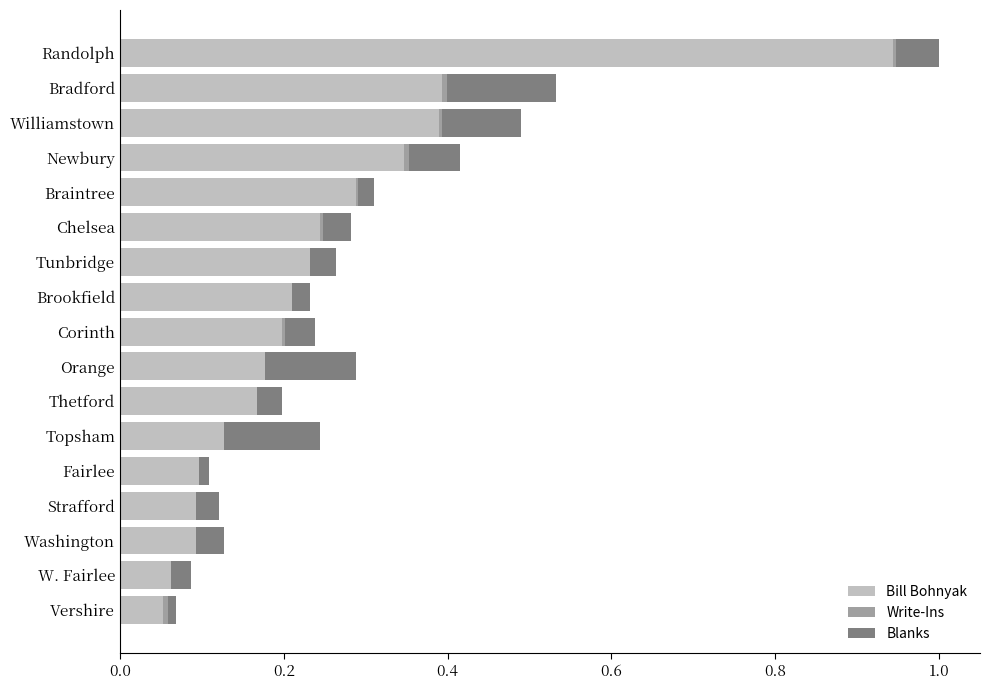

The value of Bill Bohnyak at Brookfield is 0.2. True or false?

True